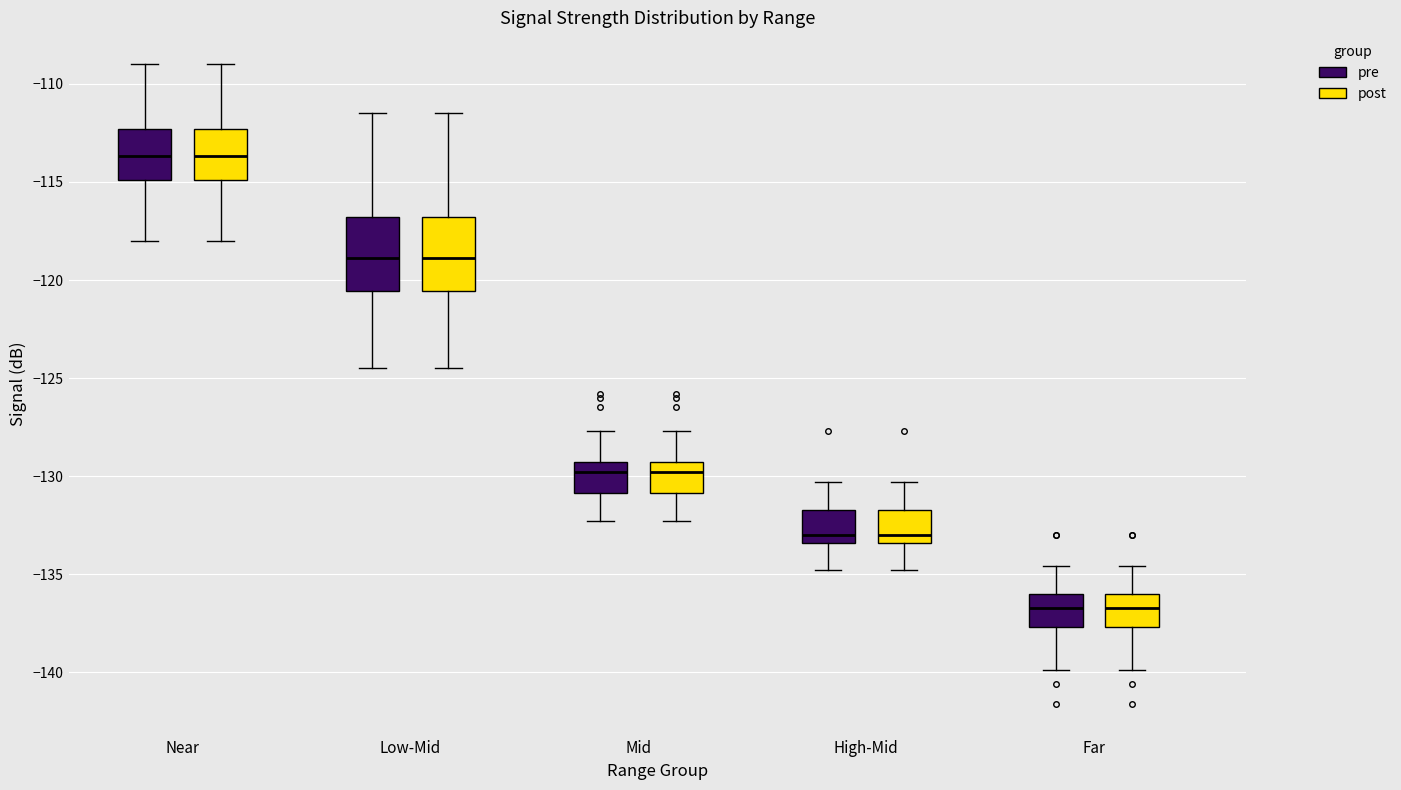

Where is the lower edge of the box for Far (pre) on the y-axis? The values are not printed on the chart, so give them approximately, as read against the axis.

-137.5